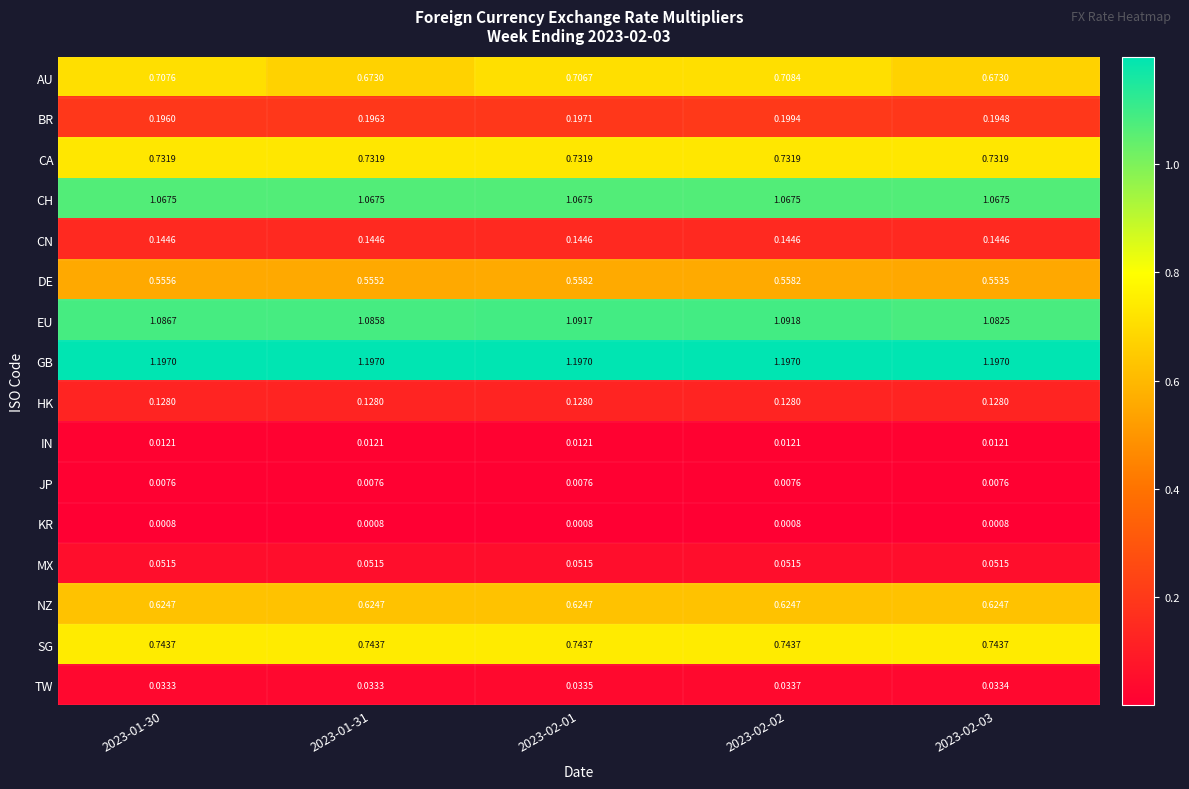

Is the value of CN at 2023-01-31 greater than the value of DE at 2023-02-03?

No